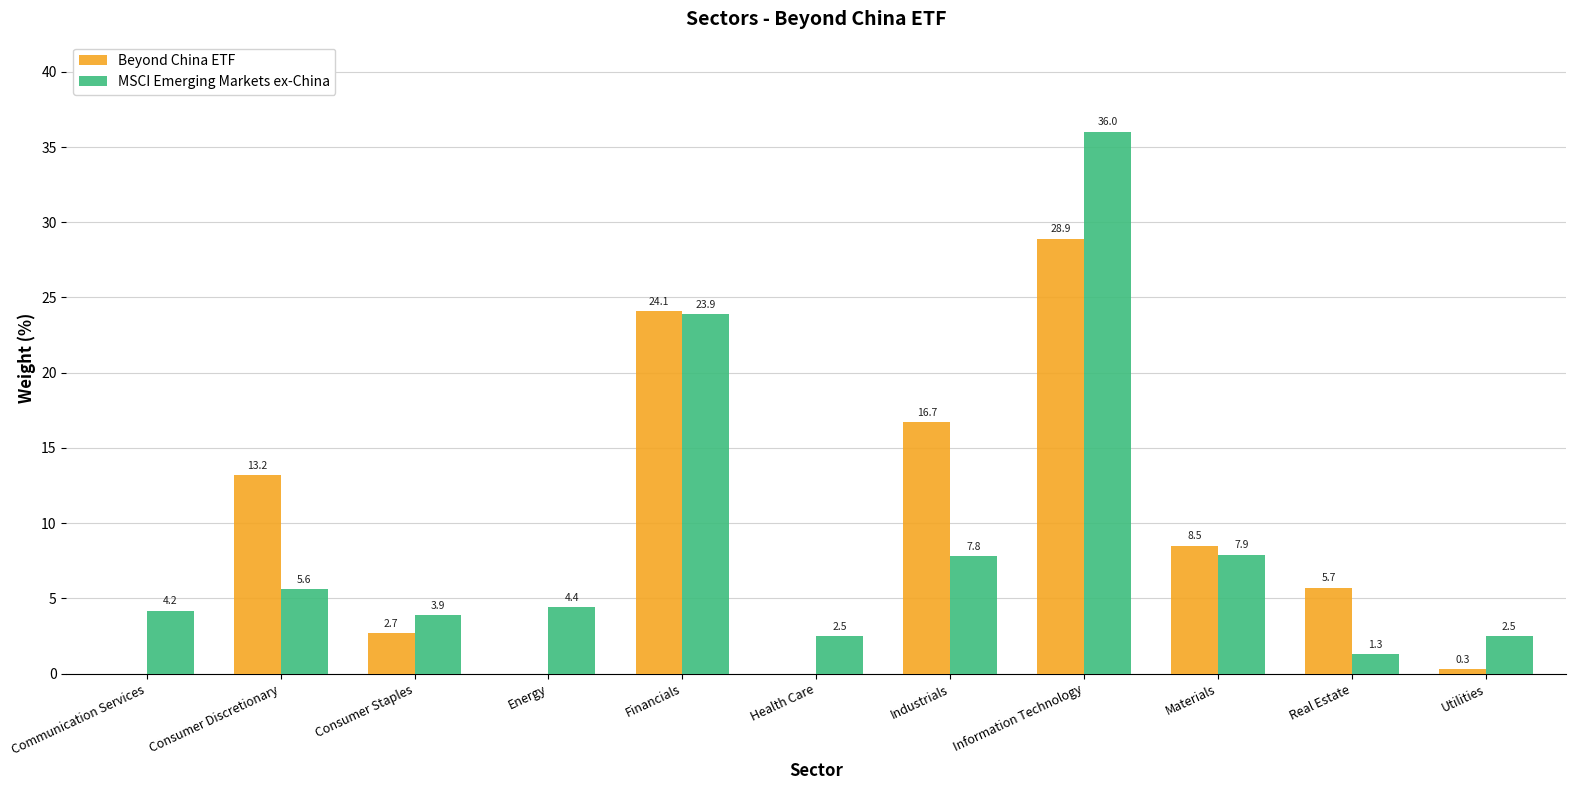

Reading left to right, list all the values displayed in this chart.

Beyond China ETF: 0.0	13.2	2.7	0.0	24.1	0.0	16.7	28.9	8.5	5.7	0.3
MSCI Emerging Markets ex-China: 4.2	5.6	3.9	4.4	23.9	2.5	7.8	36.0	7.9	1.3	2.5